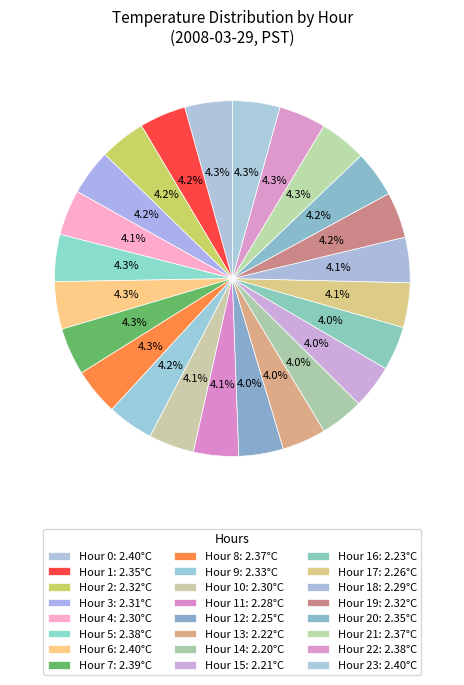

How many segments does this pie chart have?

24